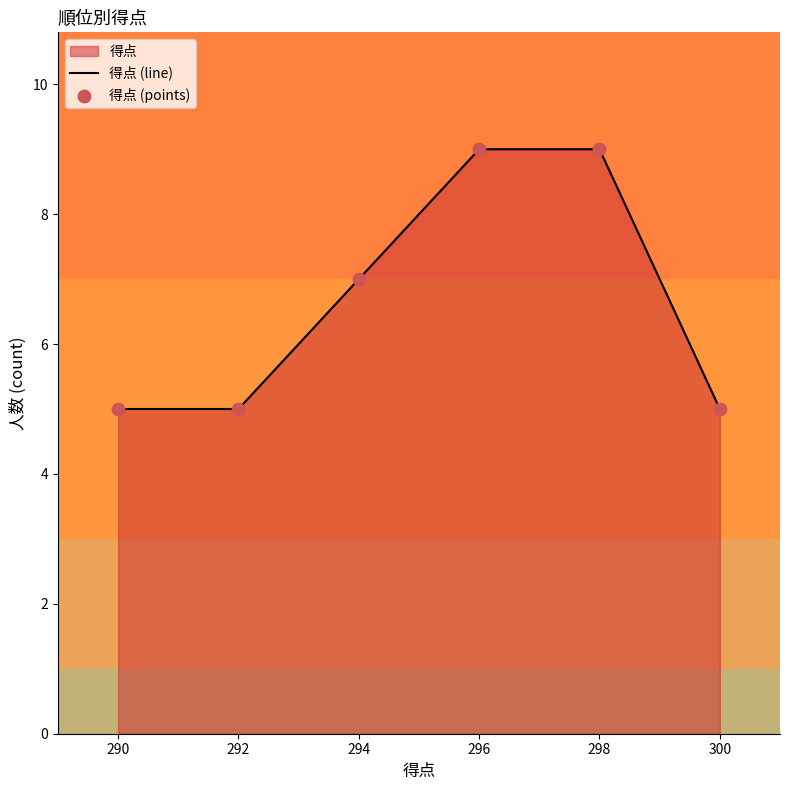

Which series reaches the minimum Y coordinate?

得点 (line)